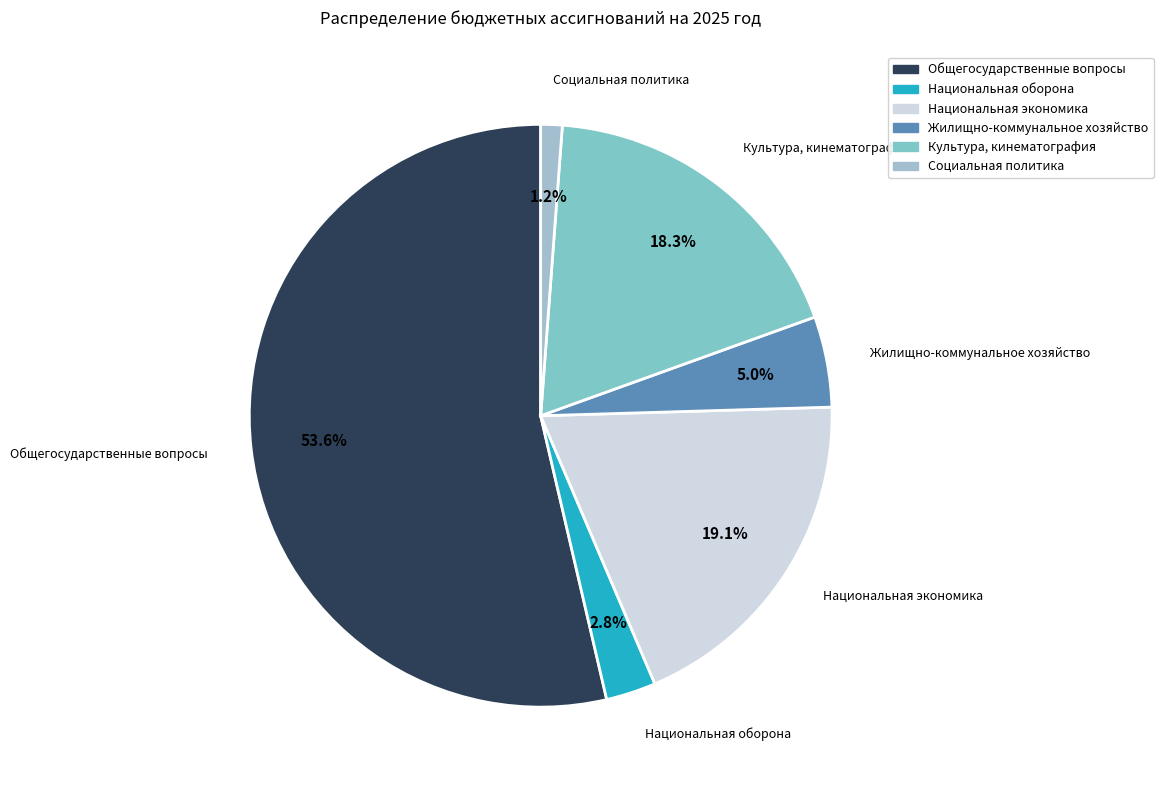

Is there a majority slice in this chart?

Yes